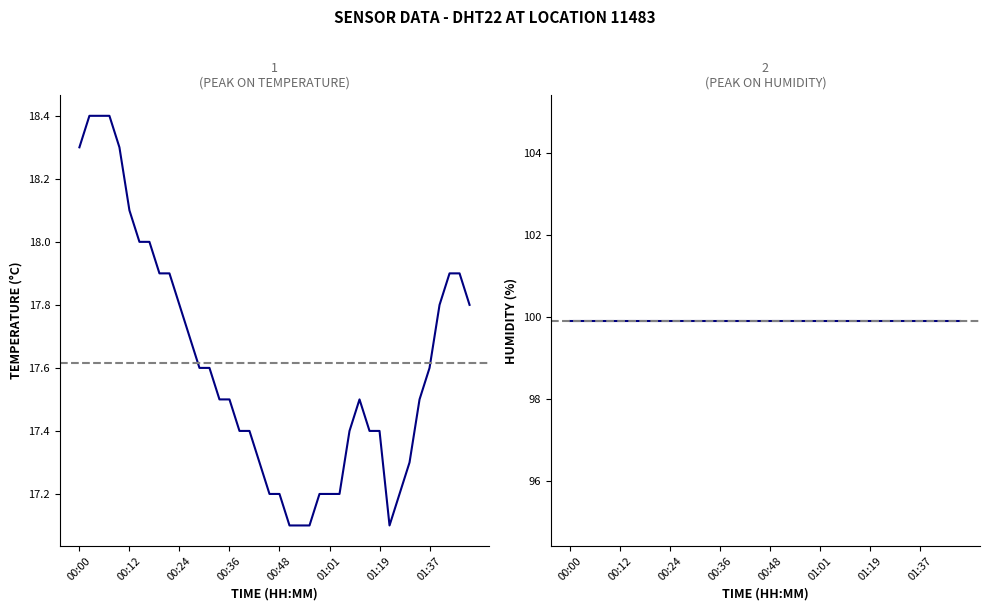

Reading left to right, extract all data points from this chart.

00:00=18.3	00:02=18.4	00:05=18.4	00:07=18.4	00:09=18.3	00:12=18.1	00:14=18.0	00:17=18.0	00:19=17.9	00:22=17.9	00:24=17.8	00:27=17.7	00:29=17.6	00:31=17.6	00:34=17.5	00:36=17.5	00:39=17.4	00:41=17.4	00:44=17.3	00:46=17.2	00:48=17.2	00:51=17.1	00:53=17.1	00:56=17.1	00:58=17.2	01:01=17.2	01:03=17.2	01:11=17.4	01:14=17.5	01:16=17.4	01:19=17.4	01:27=17.1	01:30=17.2	01:32=17.3	01:35=17.5	01:37=17.6	01:40=17.8	01:42=17.9	01:45=17.9	01:47=17.8